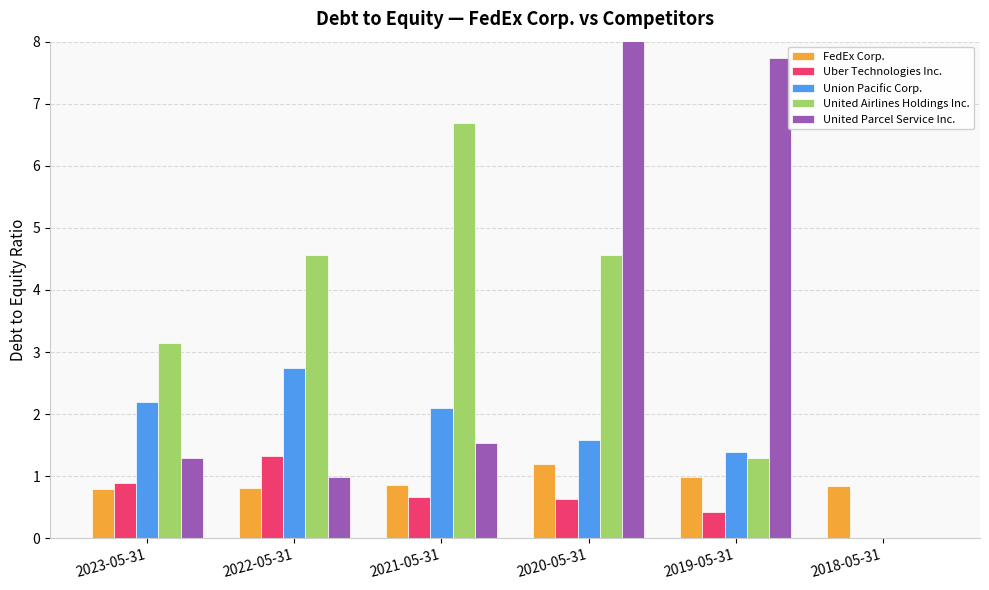

What is the label of the 4th bar from the right?

2021-05-31